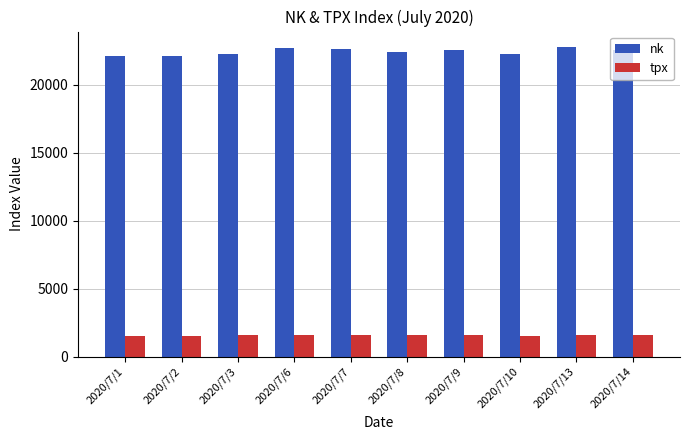

List the series in order of their overall mean, highest first.

nk, tpx